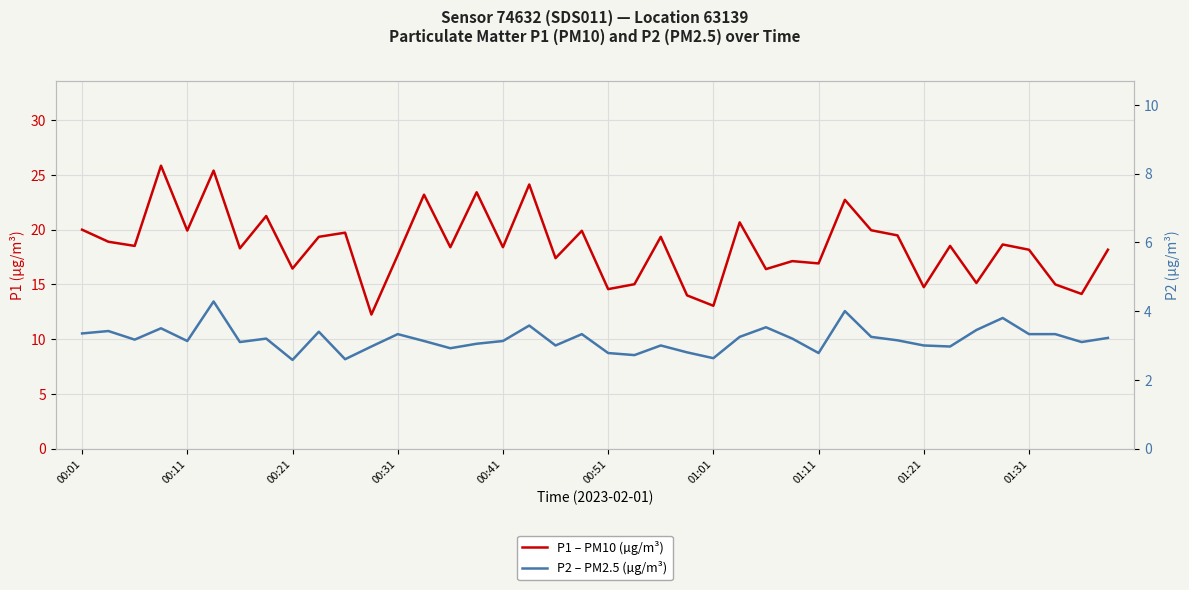

Between 28 and 34, which series saw the biggest shift?

P1 – PM10 (µg/m³)